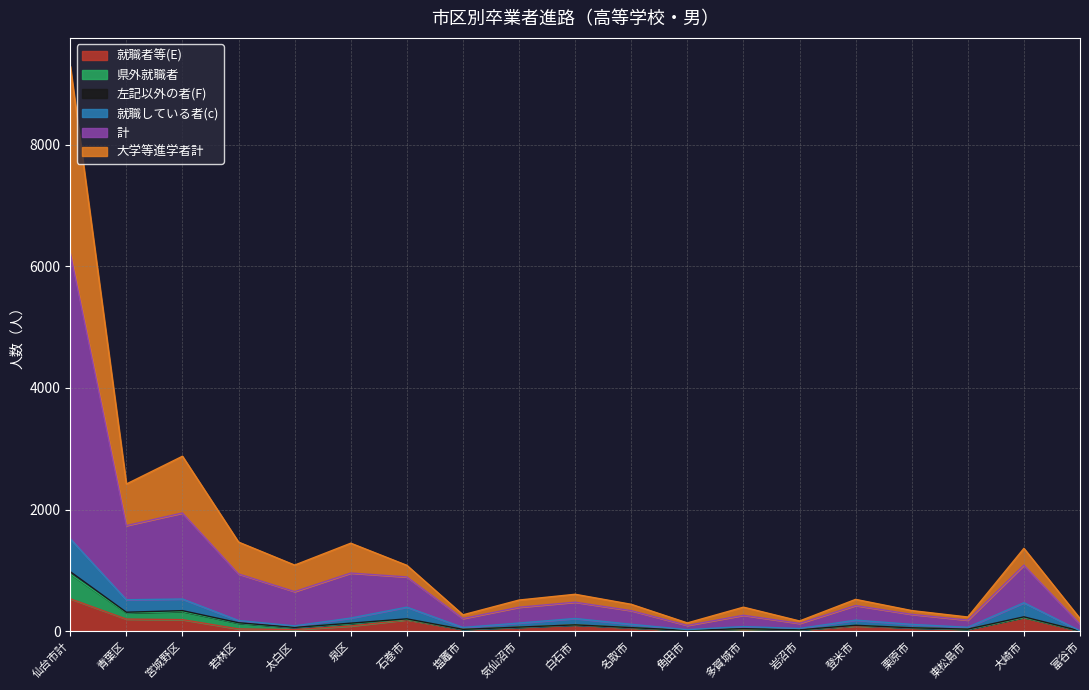

Which has a higher value, 石巻市 or 多賀城市?

石巻市